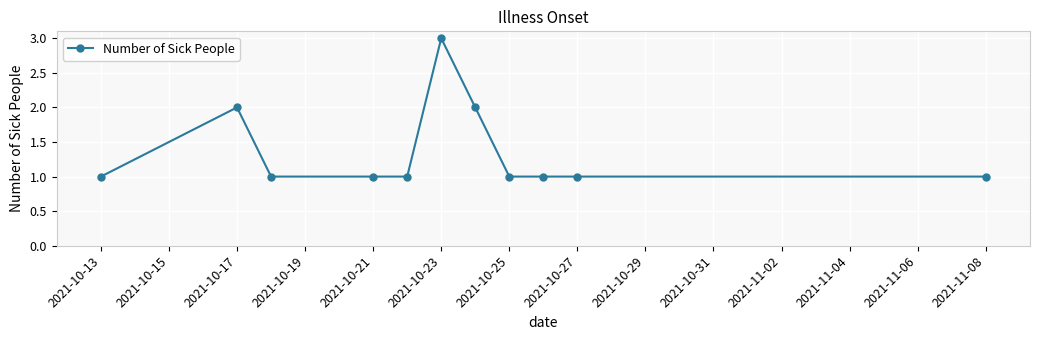

Does the chart display data point markers on the line(s)?

Yes